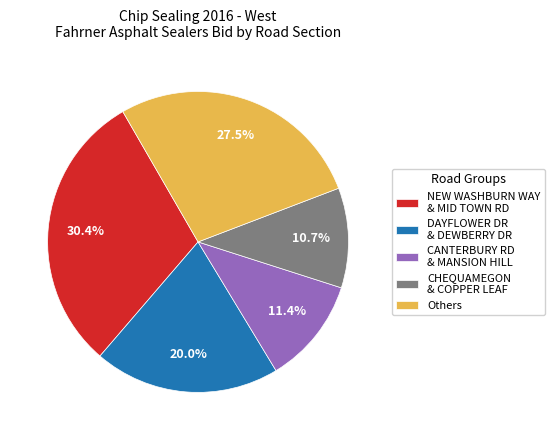

Which has a higher value, DAYFLOWER DR & DEWBERRY DR or CANTERBURY RD & MANSION HILL?

DAYFLOWER DR & DEWBERRY DR